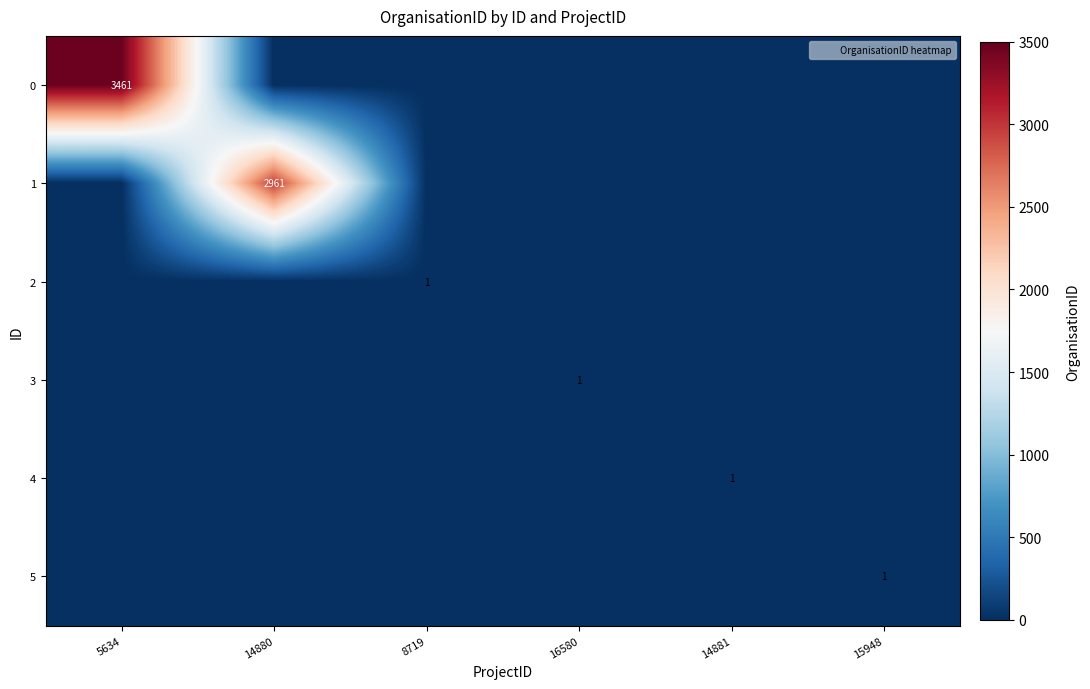

What is the difference between the highest and lowest values at 14881?

1